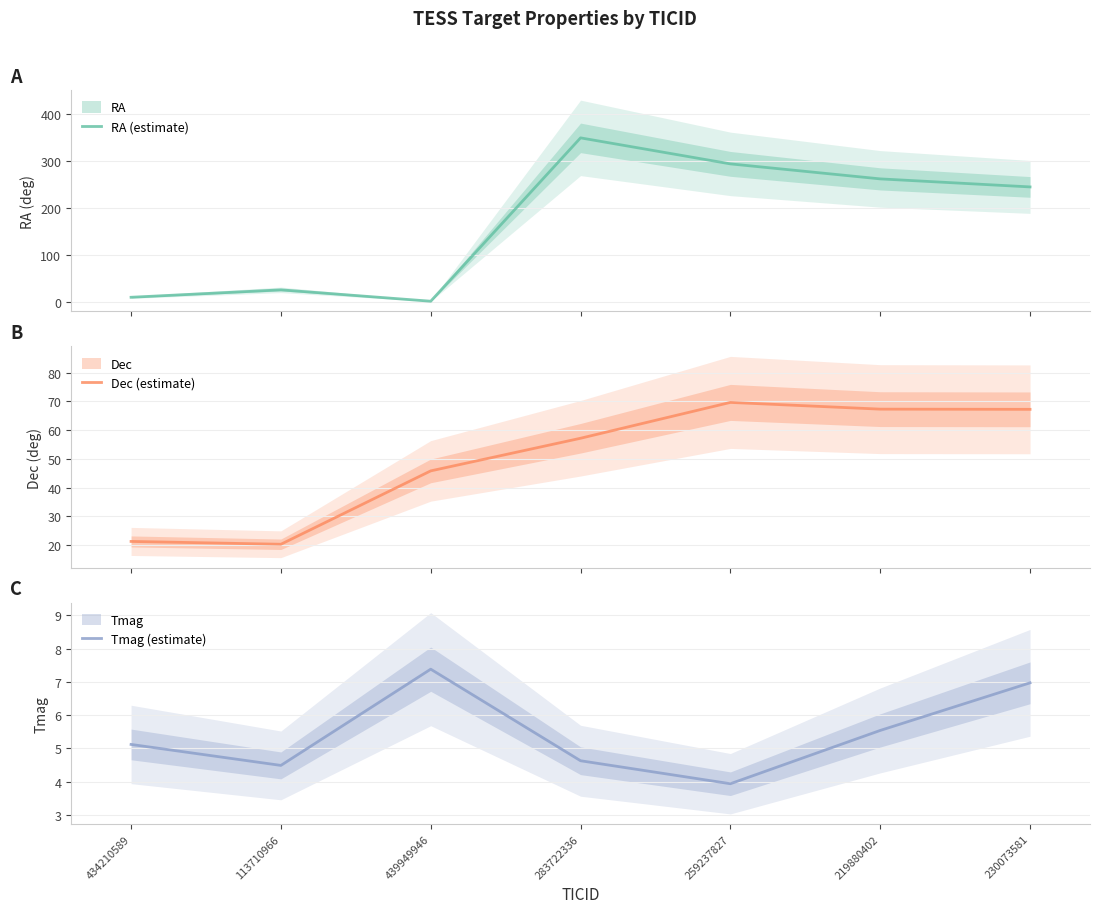

Reading left to right, extract all data points from this chart.

RA (estimate): 434210589=9.8	113710966=25.6	439949946=1.4	283722336=348.3	259237827=293.1	219880402=261.2	230073581=244.2
Dec (estimate): 434210589=21.2	113710966=20.3	439949946=45.8	283722336=57.2	259237827=69.7	219880402=67.3	230073581=67.2
Tmag (estimate): 434210589=5.1	113710966=4.5	439949946=7.4	283722336=4.6	259237827=3.9	219880402=5.5	230073581=7.0